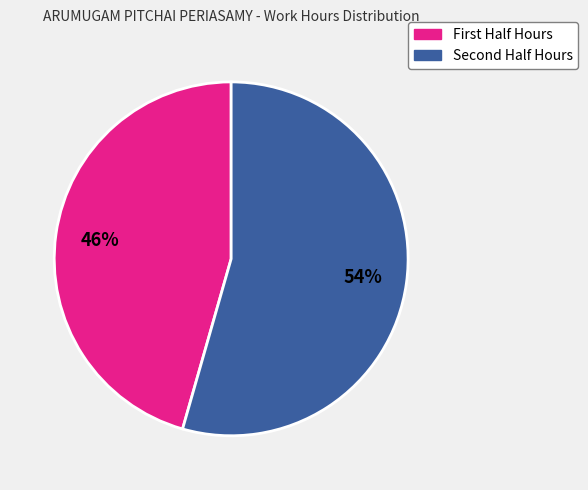

Is there a majority slice in this chart?

Yes